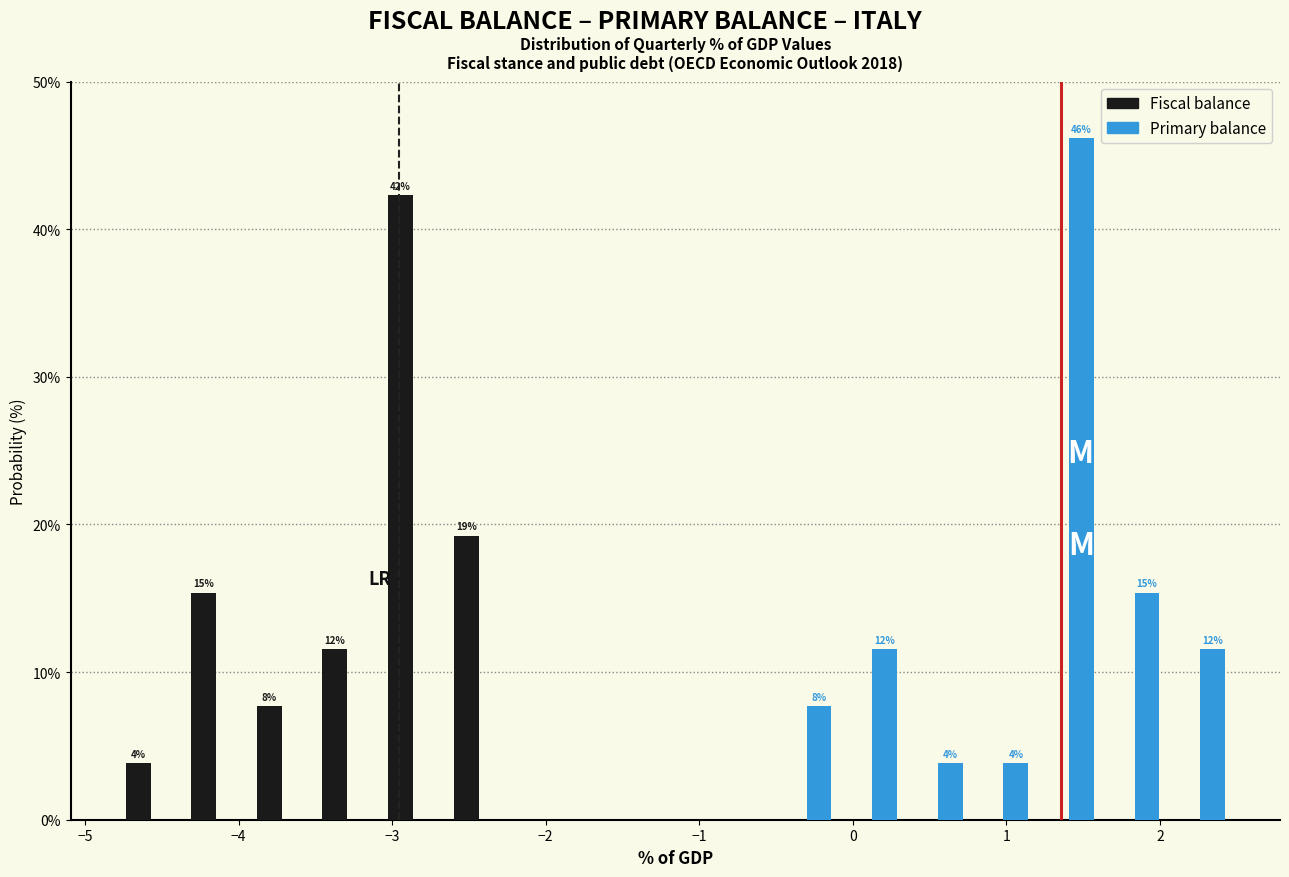

In the Primary balance series, which range on the x-axis has the tallest bar?

1.2 to 1.6